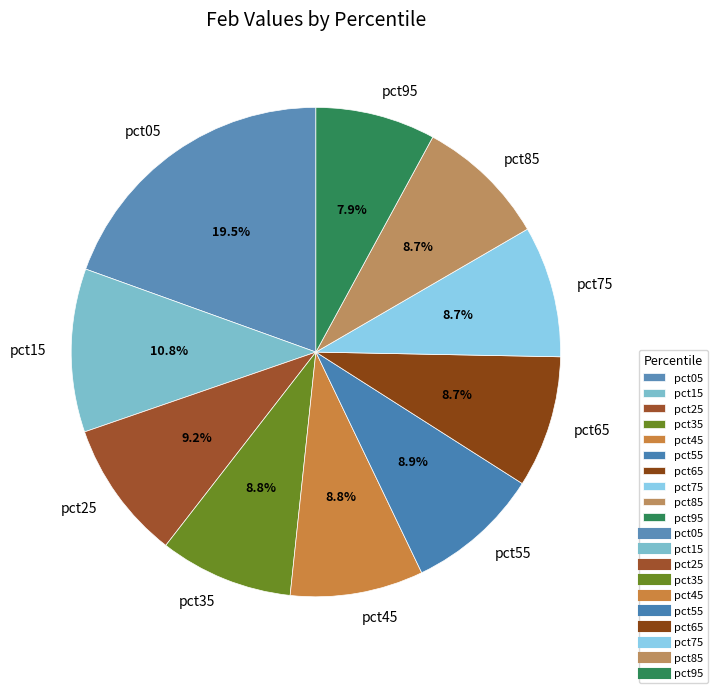

To the nearest percent, what portion does pct95 represent?

8%